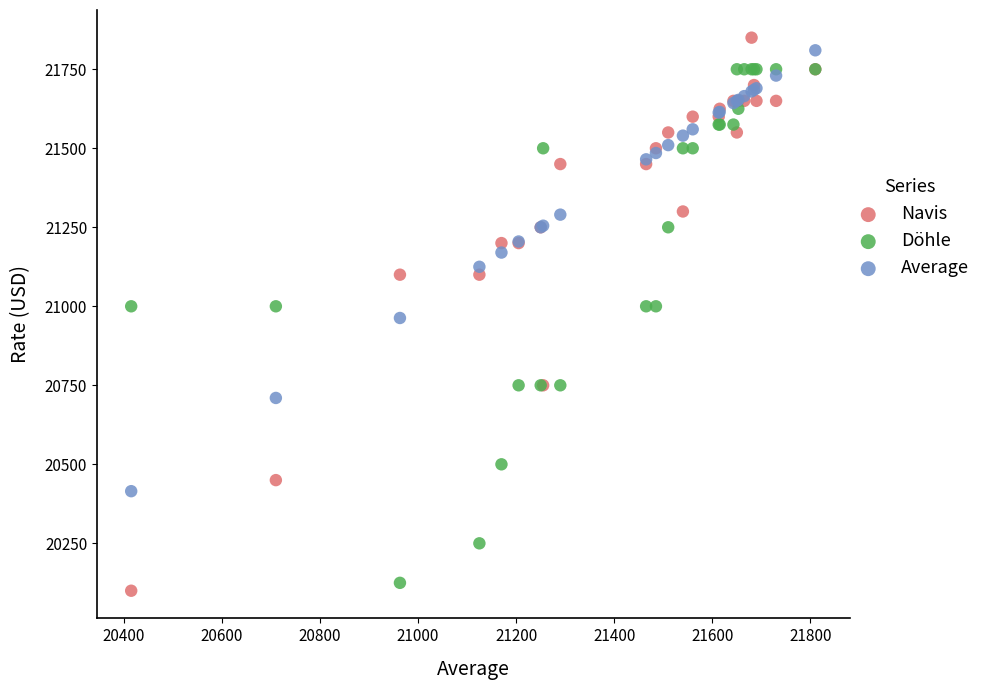

What is the X range (max minus min) for the scatter plot?

1395